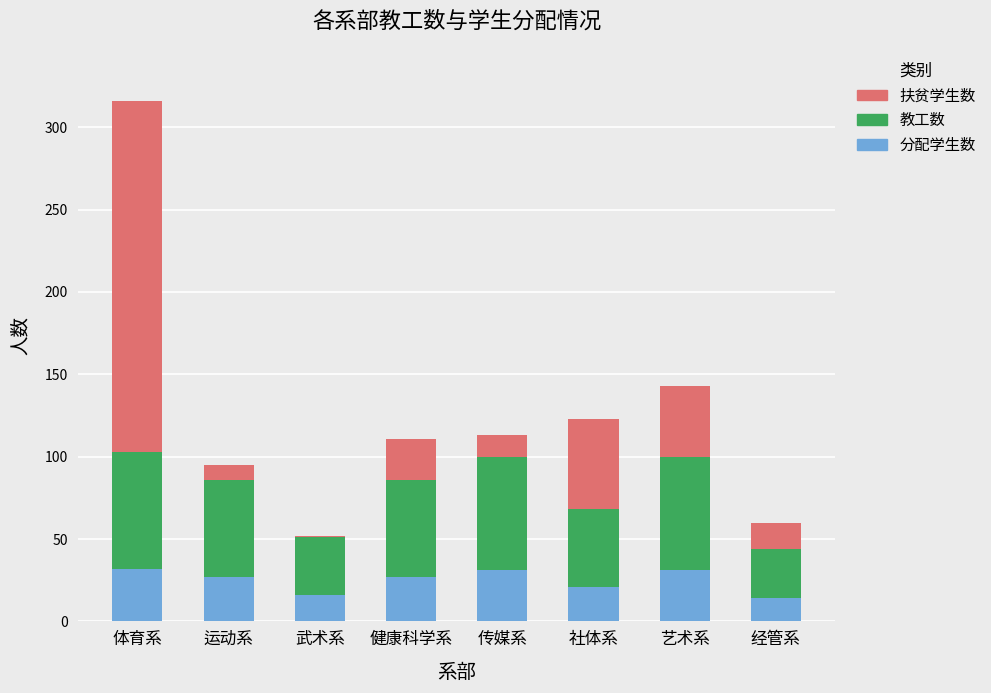

The value of 分配学生数 at 艺术系 is 31. True or false?

True